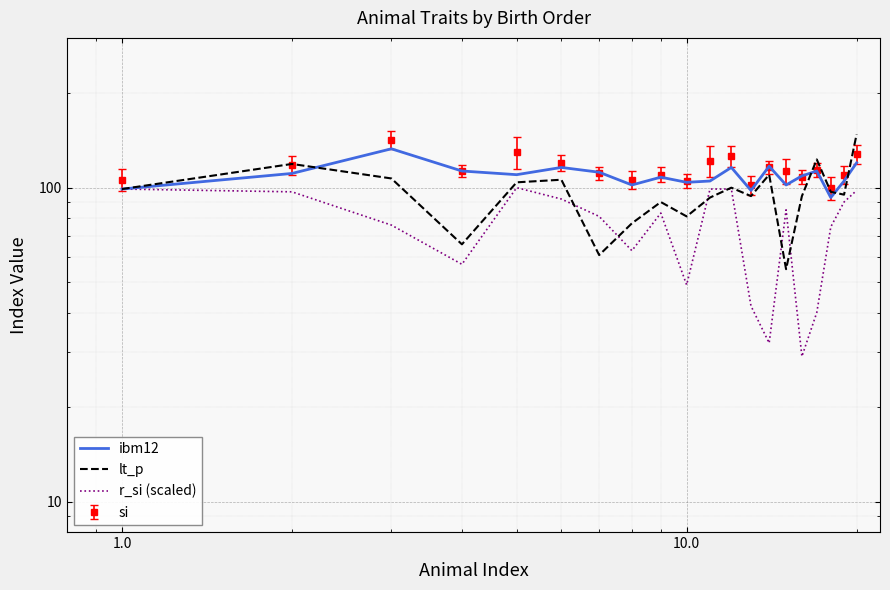

What is the minimum value for r_si (scaled)?

29